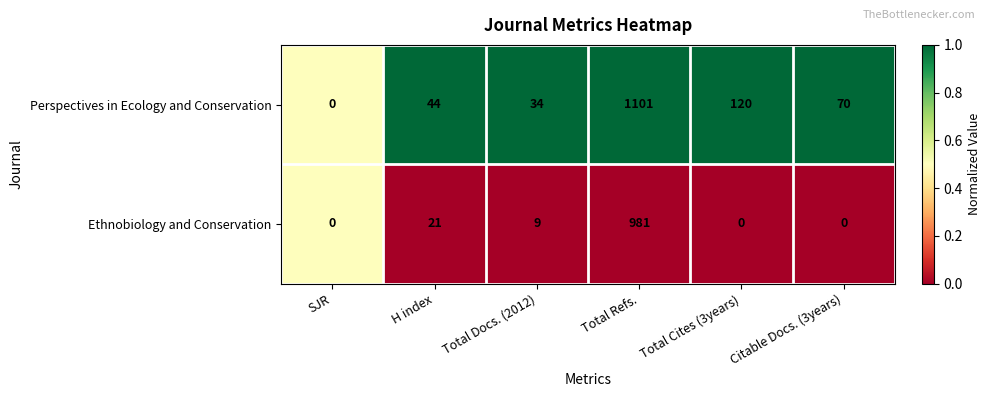

How many data points does each series have?

6